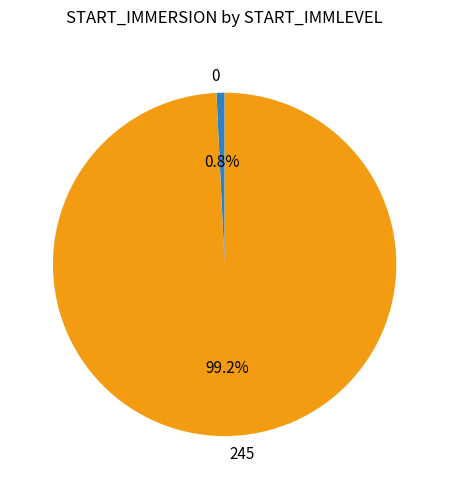

Is there a majority slice in this chart?

Yes